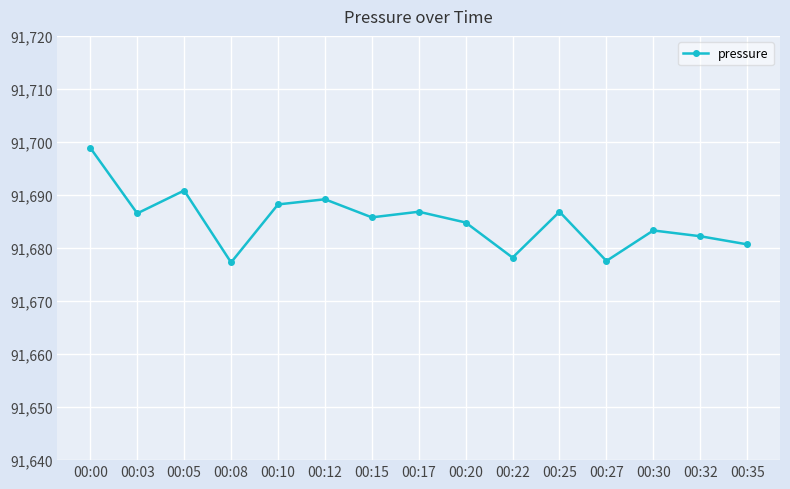

Which category has the highest value across all series?

00:00